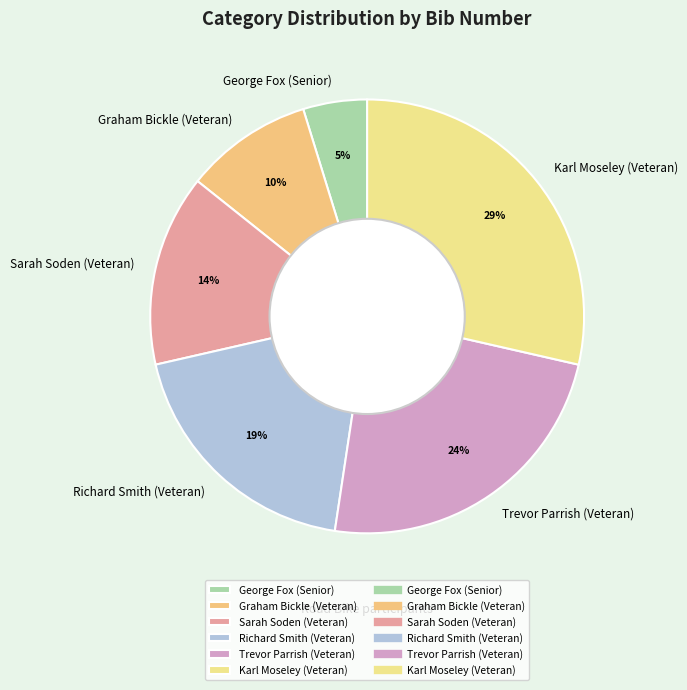

Does any single category account for the majority?

No